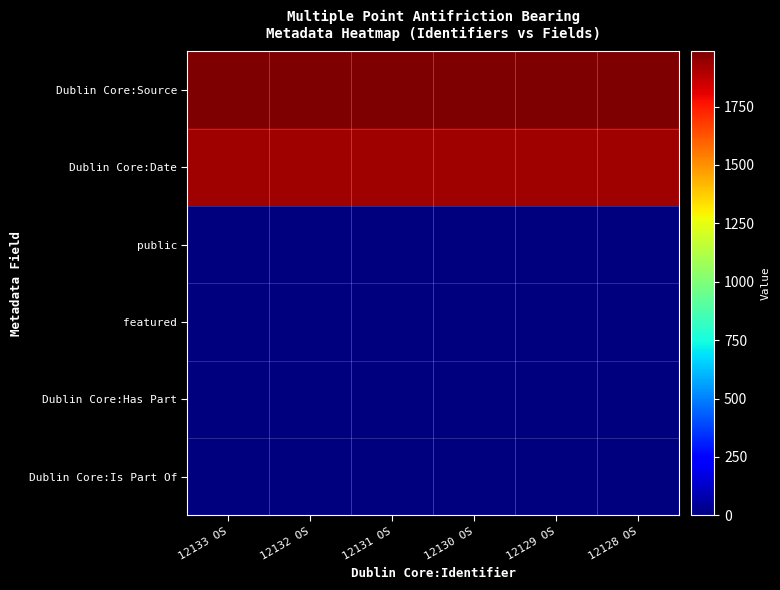

Reading left to right, what are all the values shown in this chart?

Dublin Core:Source: 12133 OS=1986	12132 OS=1986	12131 OS=1986	12130 OS=1986	12129 OS=1986	12128 OS=1986
Dublin Core:Date: 12133 OS=1931	12132 OS=1931	12131 OS=1931	12130 OS=1931	12129 OS=1931	12128 OS=1931
public: 12133 OS=1	12132 OS=1	12131 OS=1	12130 OS=1	12129 OS=1	12128 OS=1
featured: 12133 OS=0	12132 OS=0	12131 OS=0	12130 OS=0	12129 OS=0	12128 OS=0
Dublin Core:Has Part: 12133 OS=1	12132 OS=1	12131 OS=1	12130 OS=1	12129 OS=1	12128 OS=1
Dublin Core:Is Part Of: 12133 OS=0	12132 OS=0	12131 OS=0	12130 OS=0	12129 OS=0	12128 OS=0